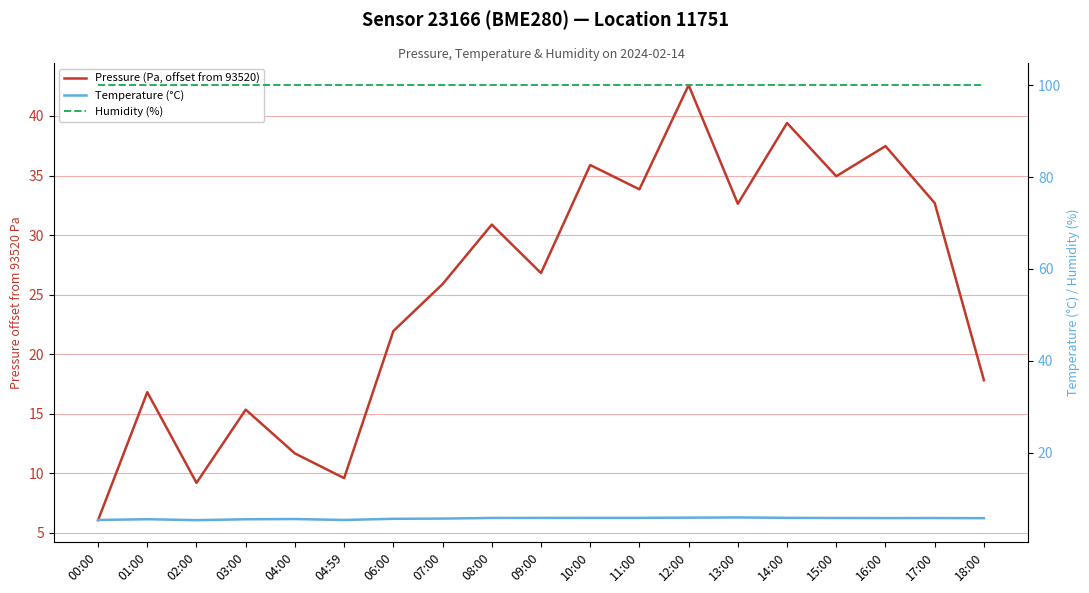

Where is Temperature (°C) nearest to the value 5?

02:00